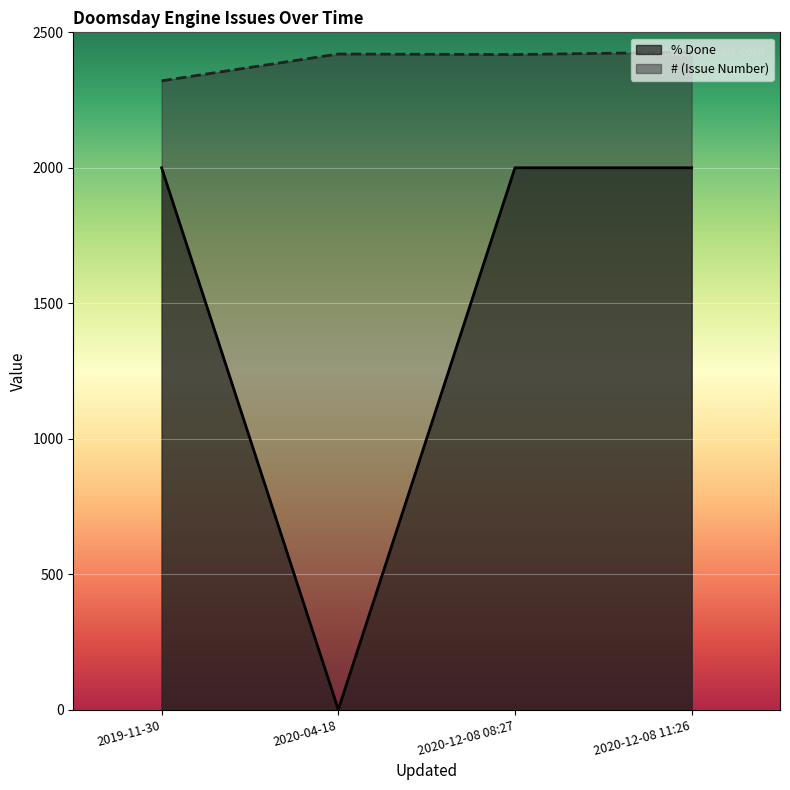

The value of # (Issue Number) at 2019-11-30 is 2321. True or false?

True